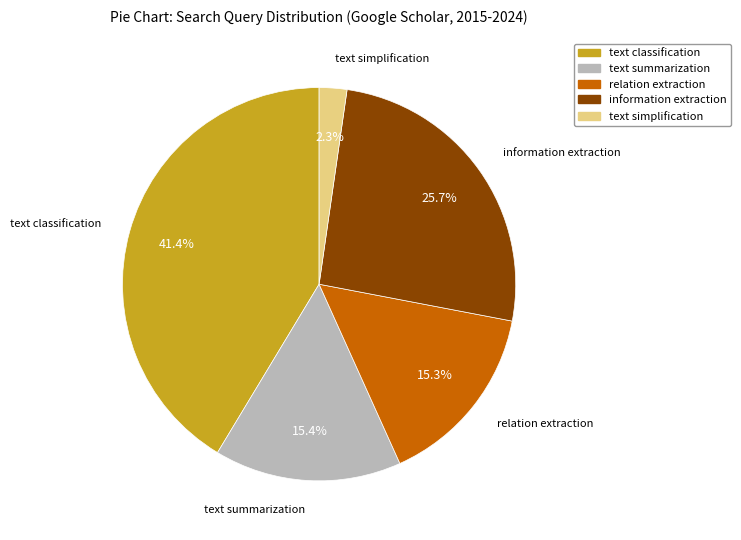

To the nearest percent, what is the combined percentage of text classification and text simplification?

44%